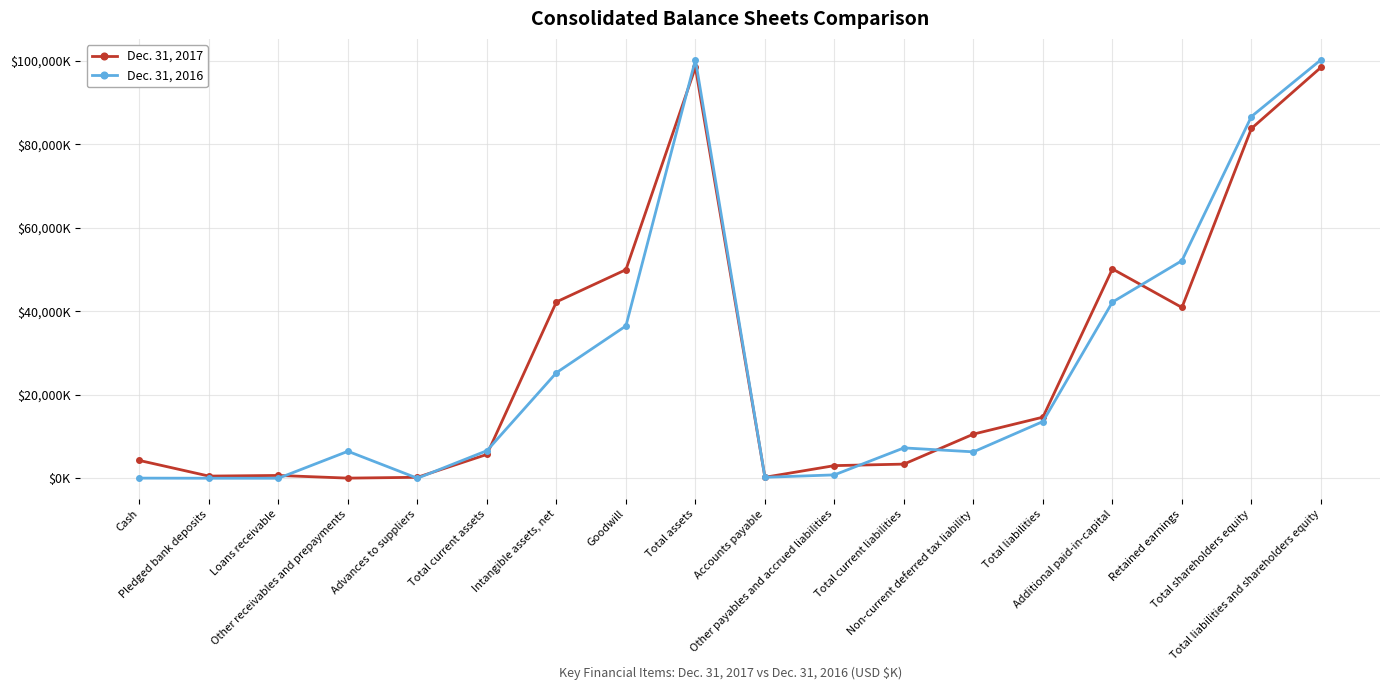

True or false: Dec. 31, 2016 has a value of 52136 at Retained earnings.

True